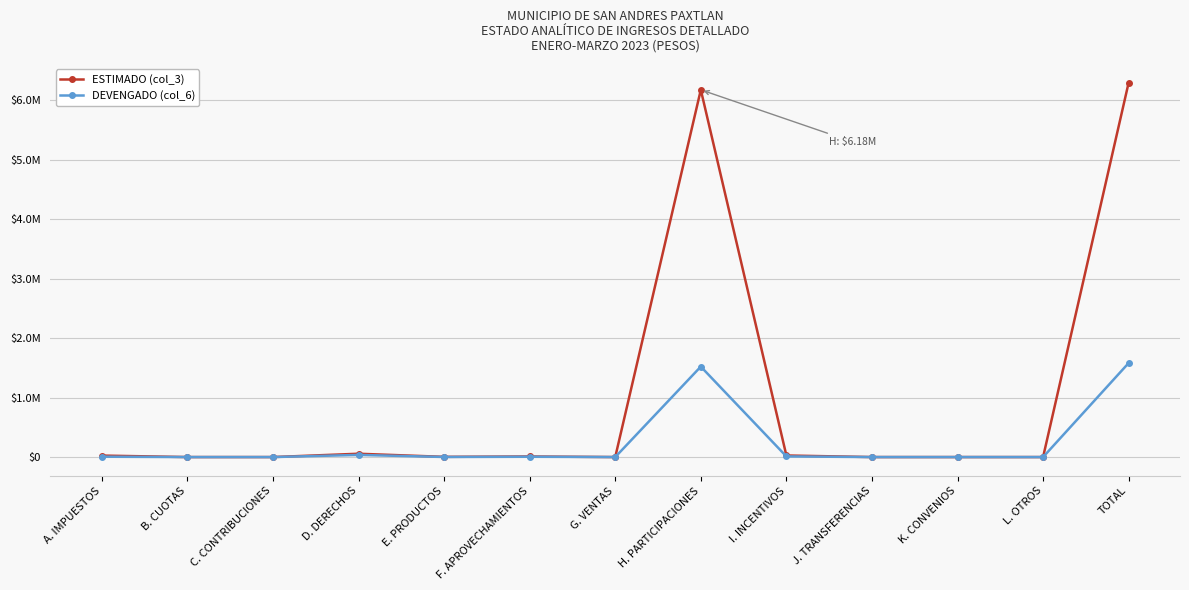

What is the sum of the ESTIMADO (col_3) values at A. IMPUESTOS and L. OTROS?

25000.0